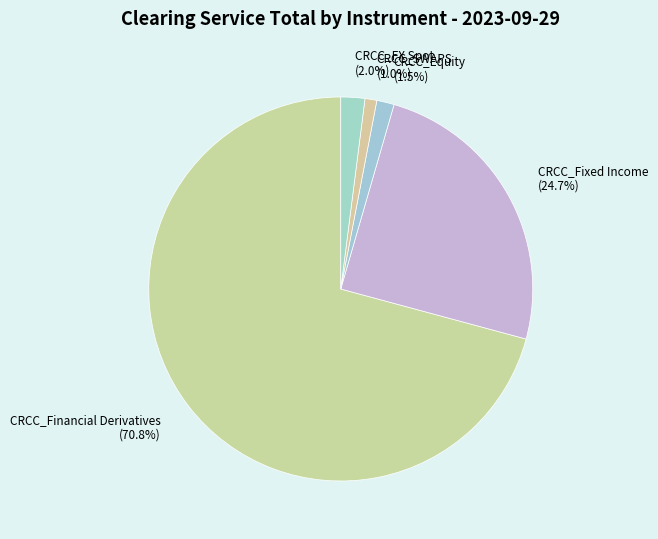

Does CRCC_SWAPS represent more than half of the total?

No